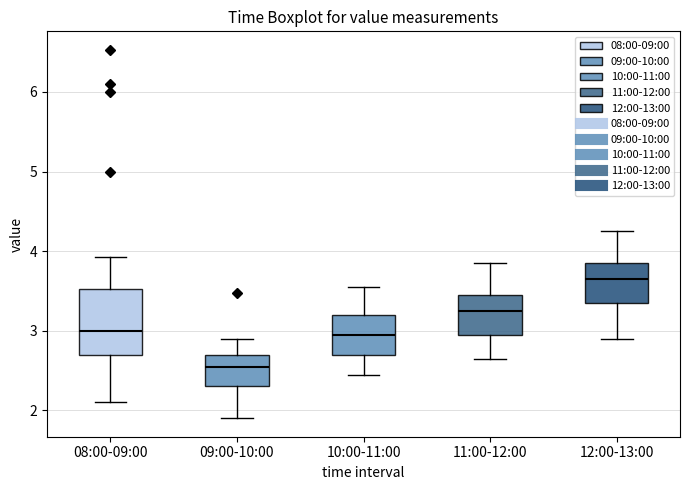

Where is the upper edge of the box for 12:00-13:00 on the y-axis? The values are not printed on the chart, so give them approximately, as read against the axis.

3.9